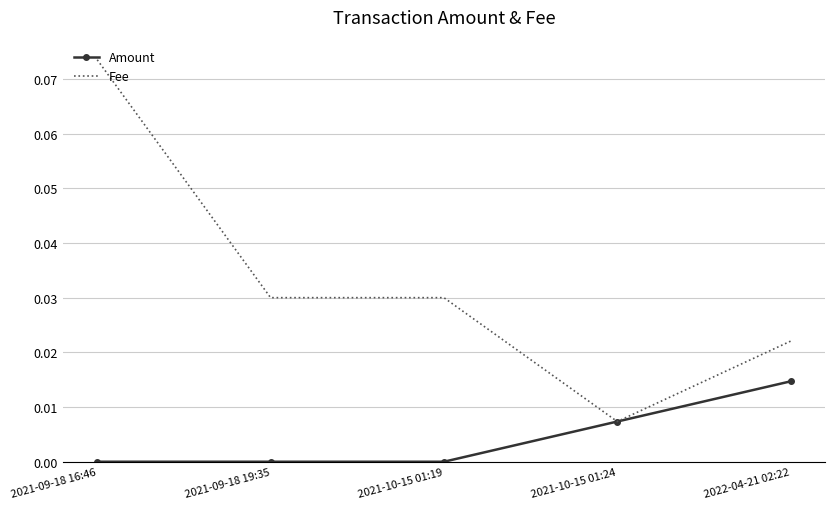

Which series has the largest range (max minus min)?

Fee